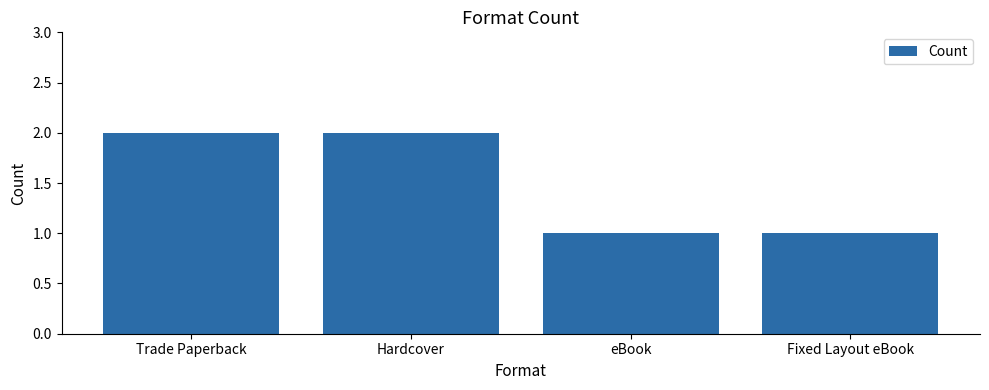

What is the ratio of the value at Fixed Layout eBook to the value at eBook?

1.0